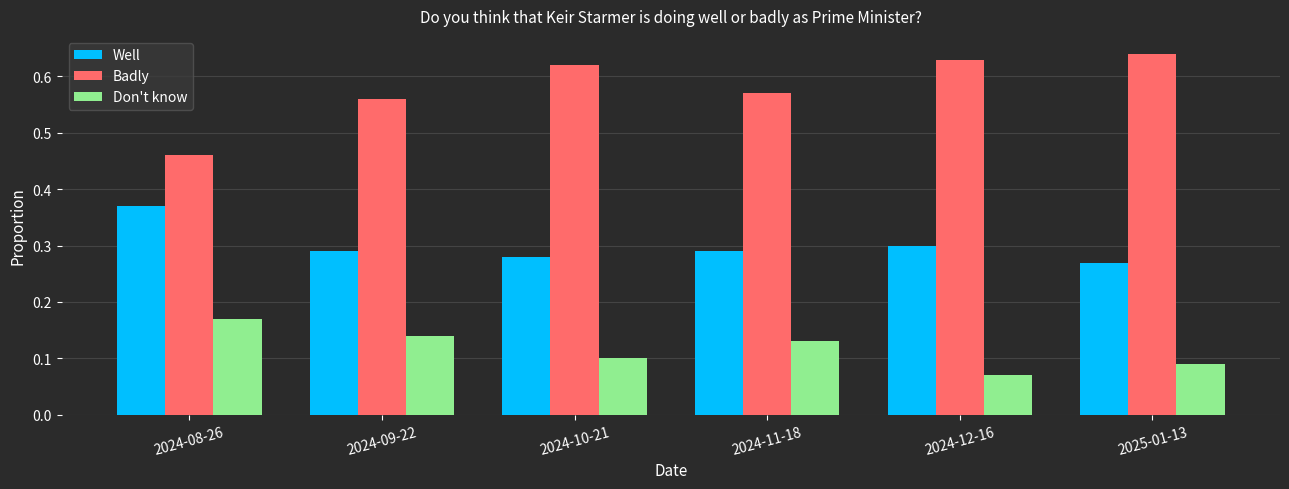

What is the label of the 3rd bar from the right?

2024-11-18